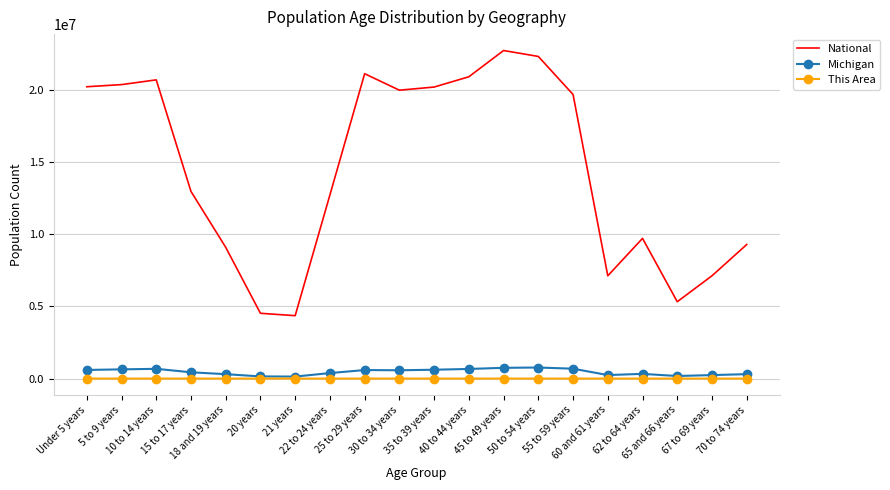

How many values in the Michigan series are below 574566?

10